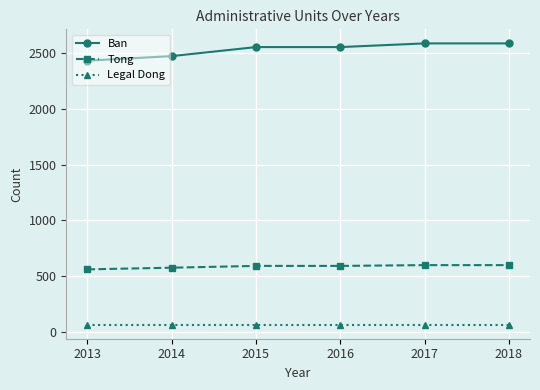

What is the minimum value shown in the chart?

64